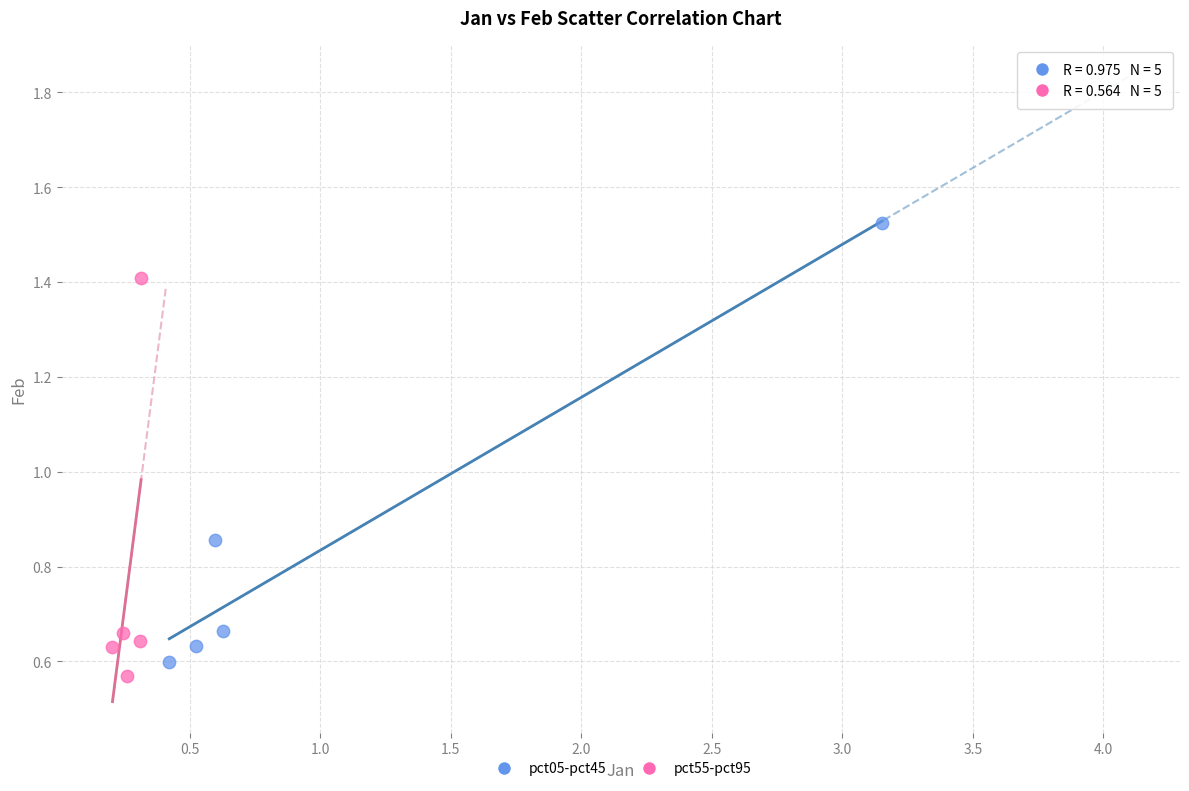

Which series has the largest Y range (max minus min)?

pct05-pct45